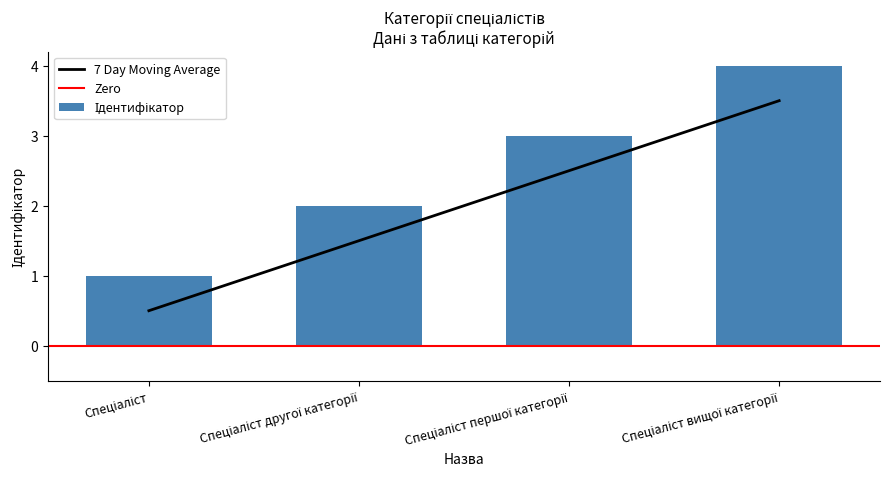

What is the lowest value of the 7 Day Moving Average series?

0.5